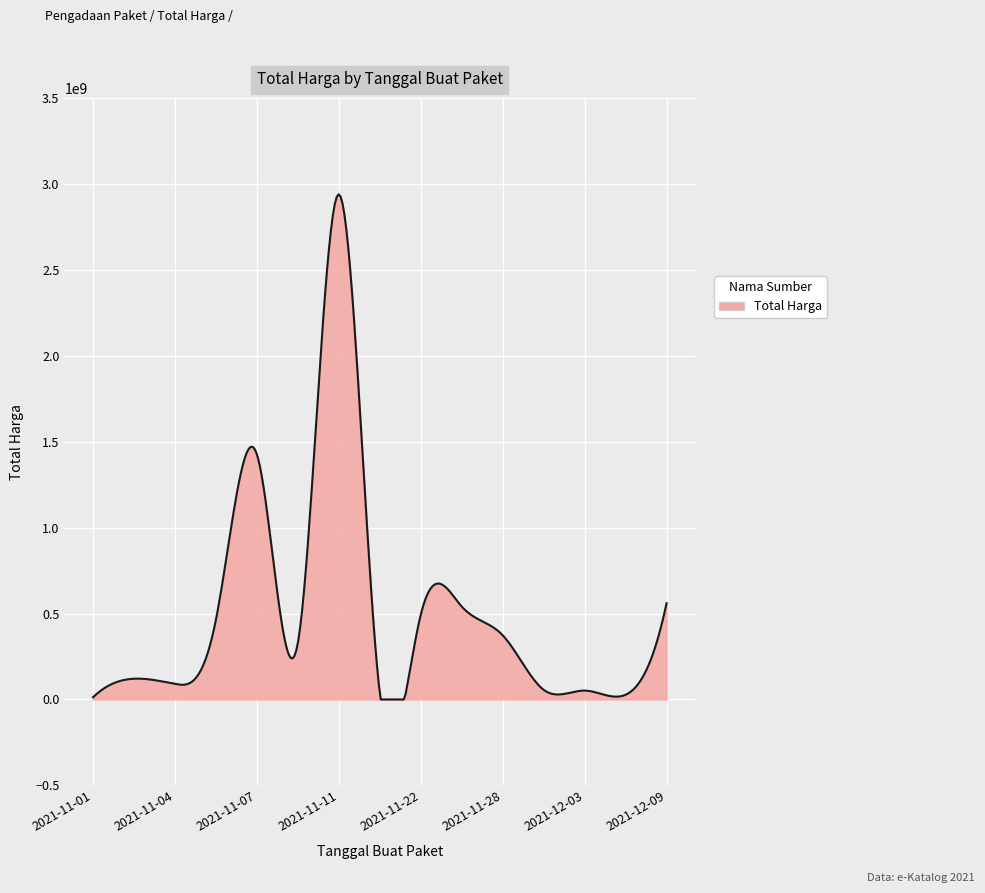

What is the difference between the maximum and minimum values?

2938912898.6